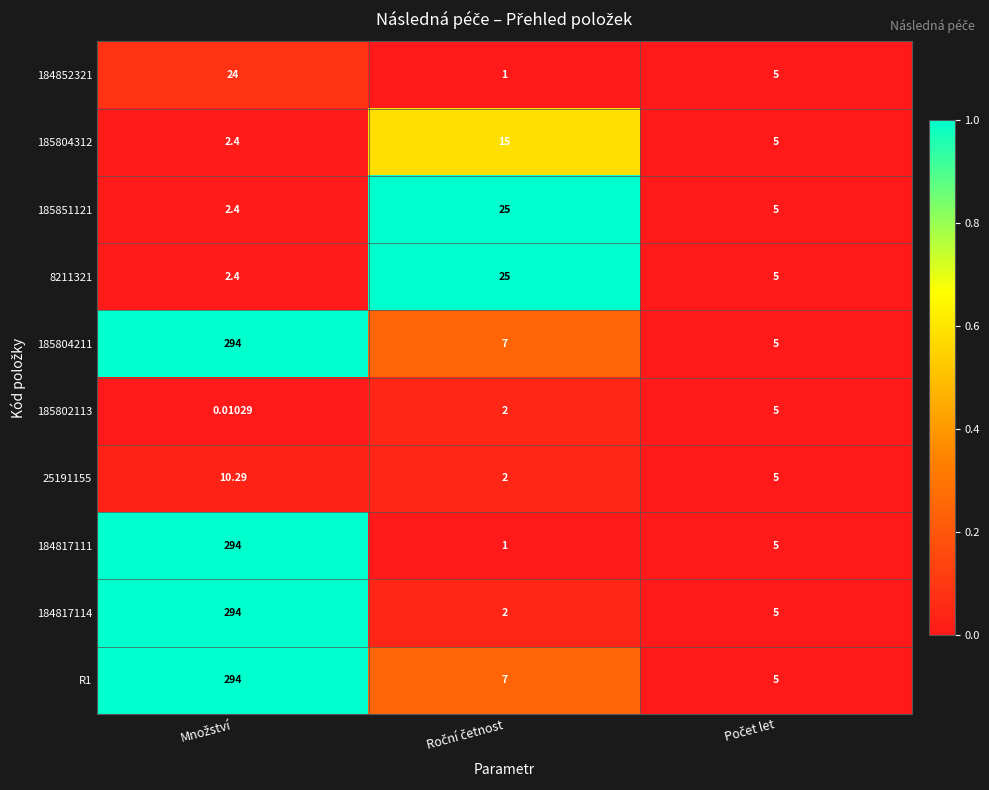

At how many categories does at least one series exceed 0?

3